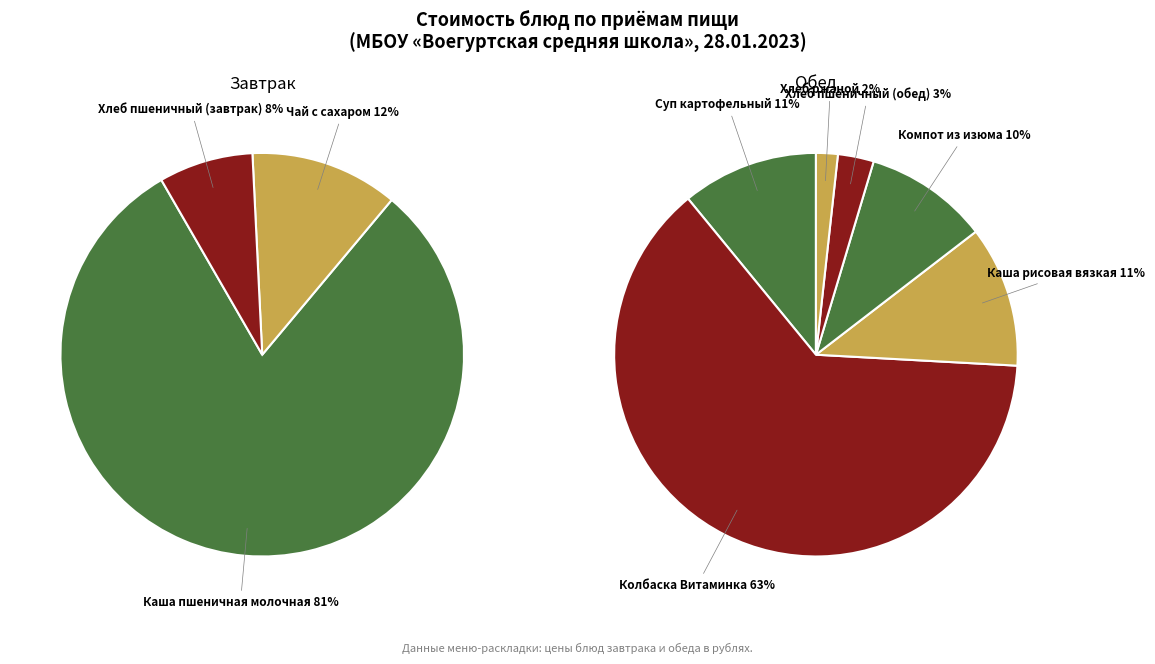

What is the change in value from Колбаска Витаминка to Хлеб ржаной?

-34.2